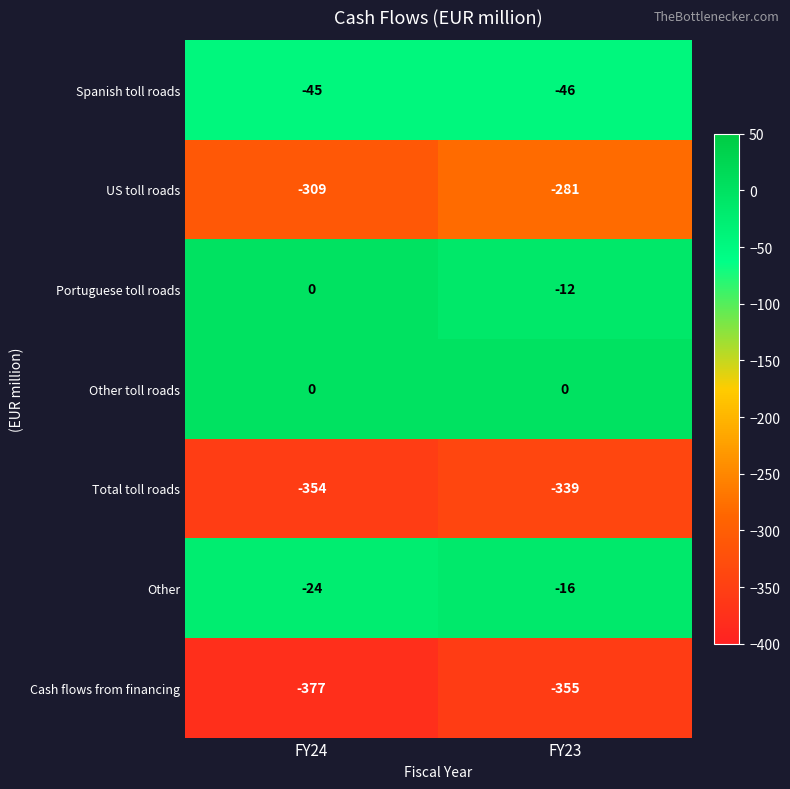

Between FY24 and FY23, which series saw the biggest shift?

US toll roads